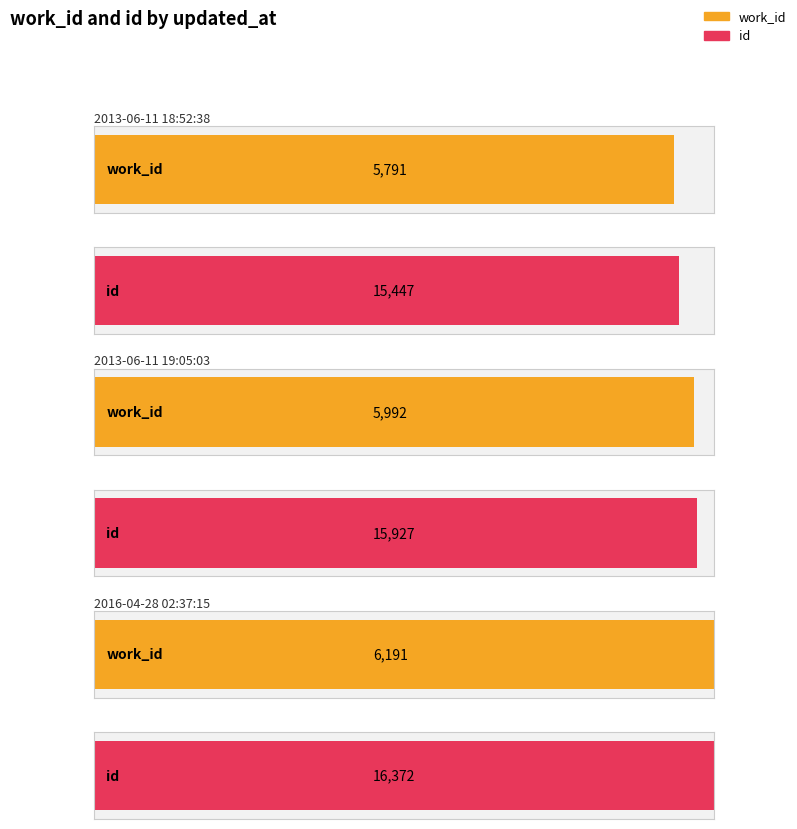

Rank the series at 2013-06-11 19:05:03 from highest to lowest value.

id, work_id